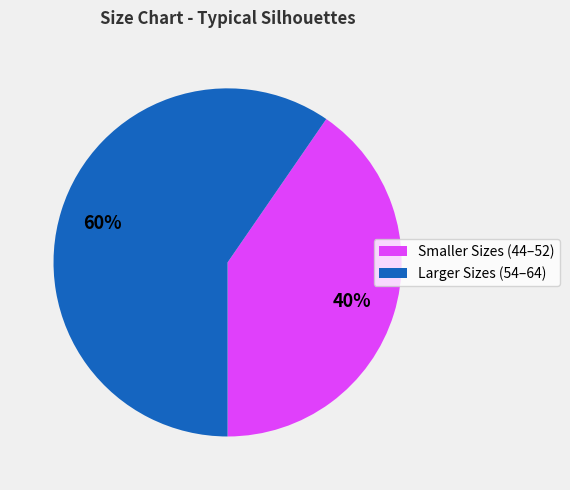

To the nearest percent, what is the average slice percentage?

50%